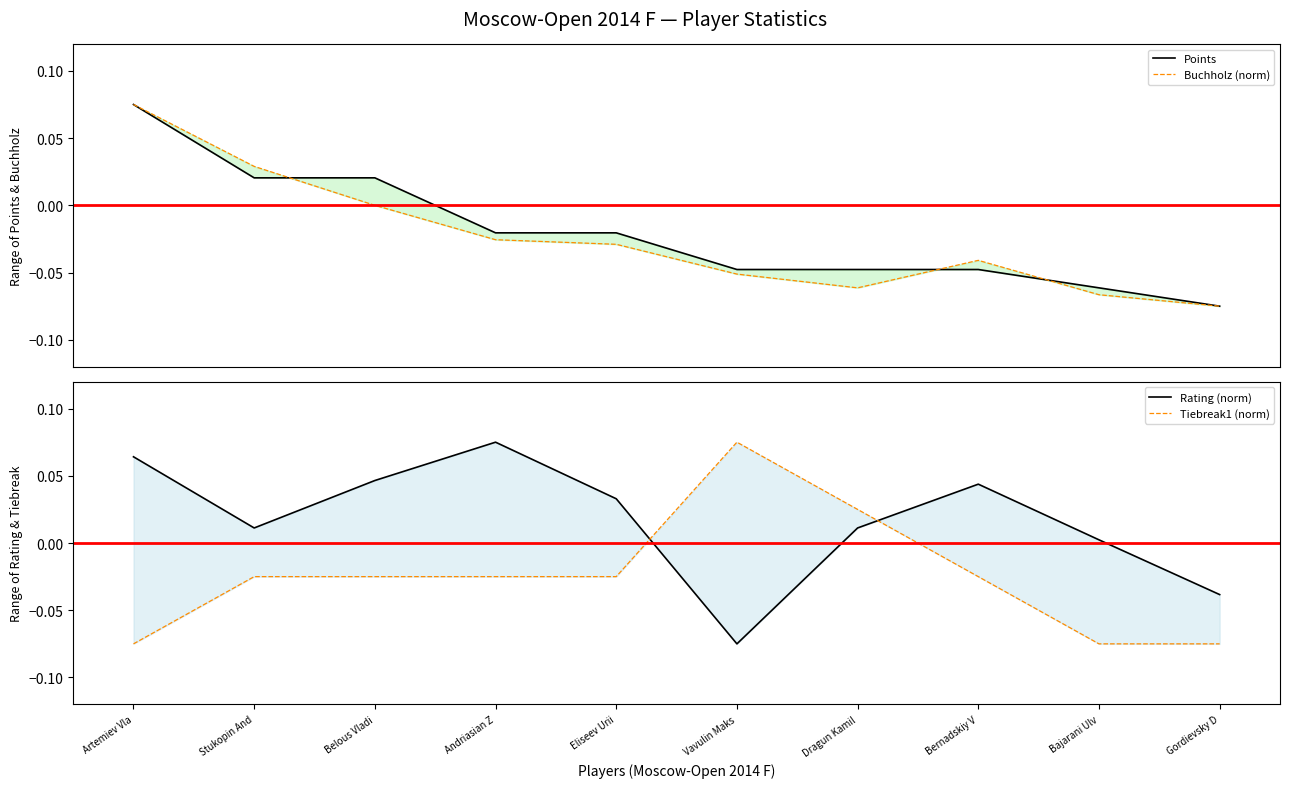

Where is the first local maximum for Buchholz (norm)?

Bernadskiy V